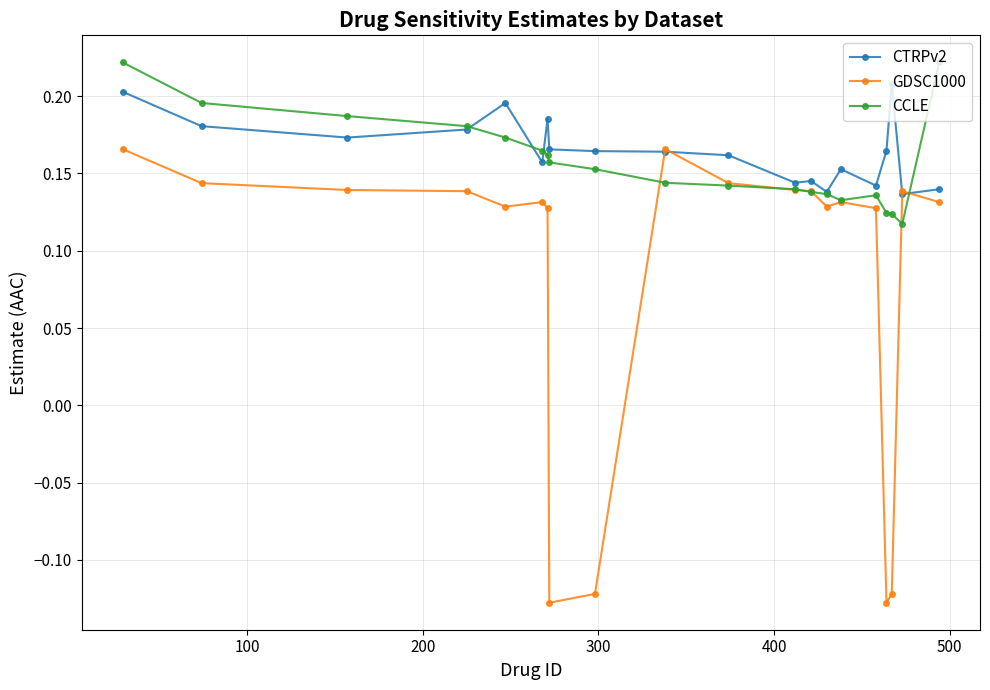

At how many categories does at least one series exceed 0?

20